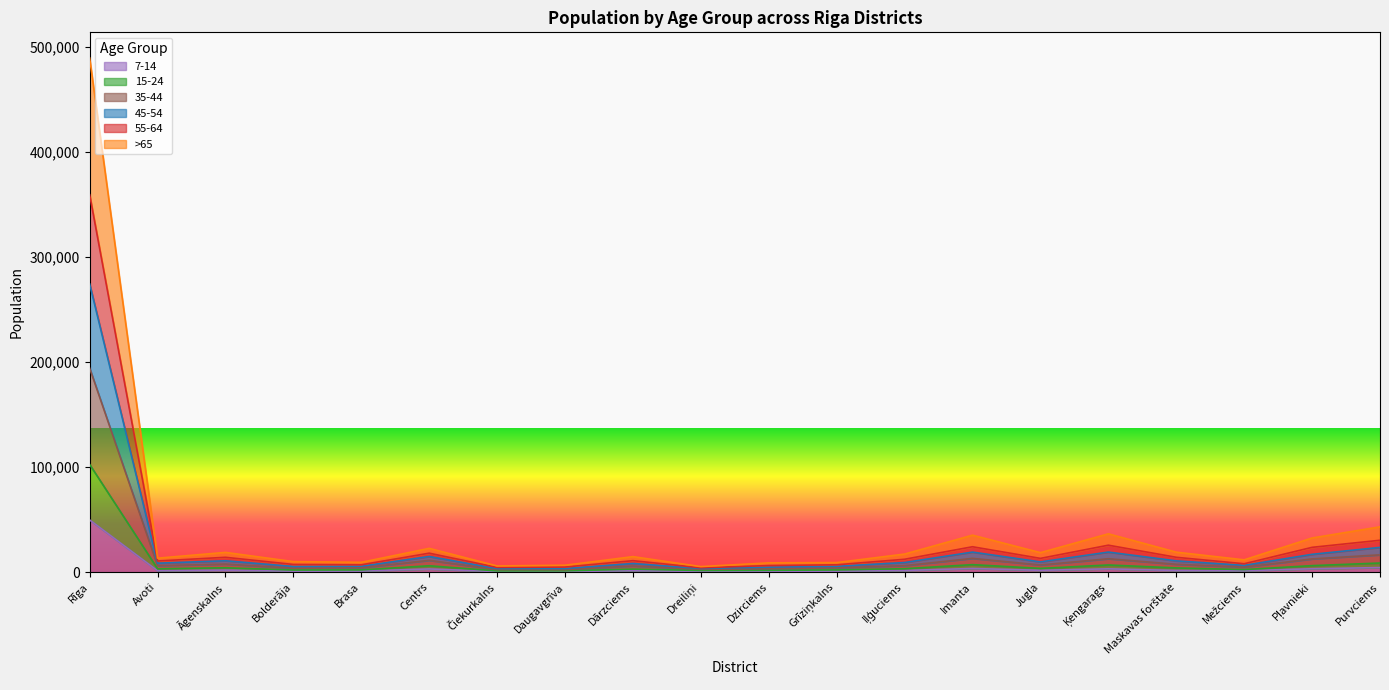

How many distinct data groups are displayed?

6